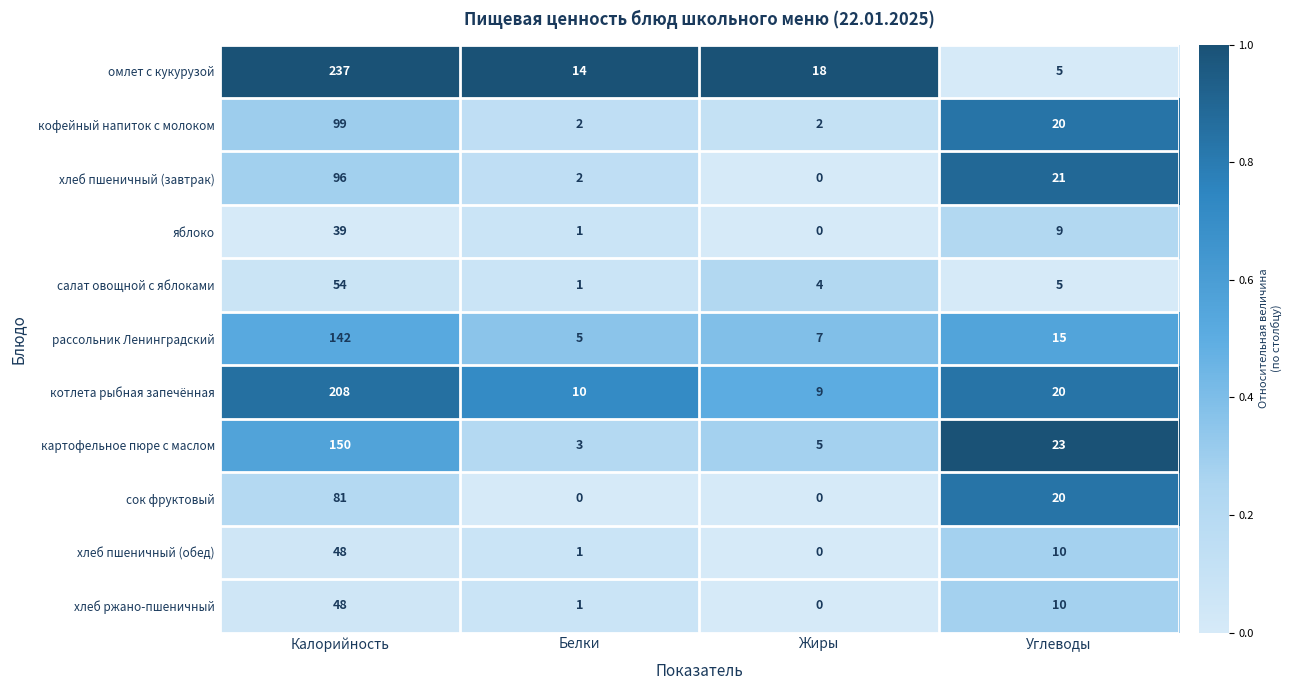

The value of рассольник Ленинградский at Углеводы is 3. True or false?

False